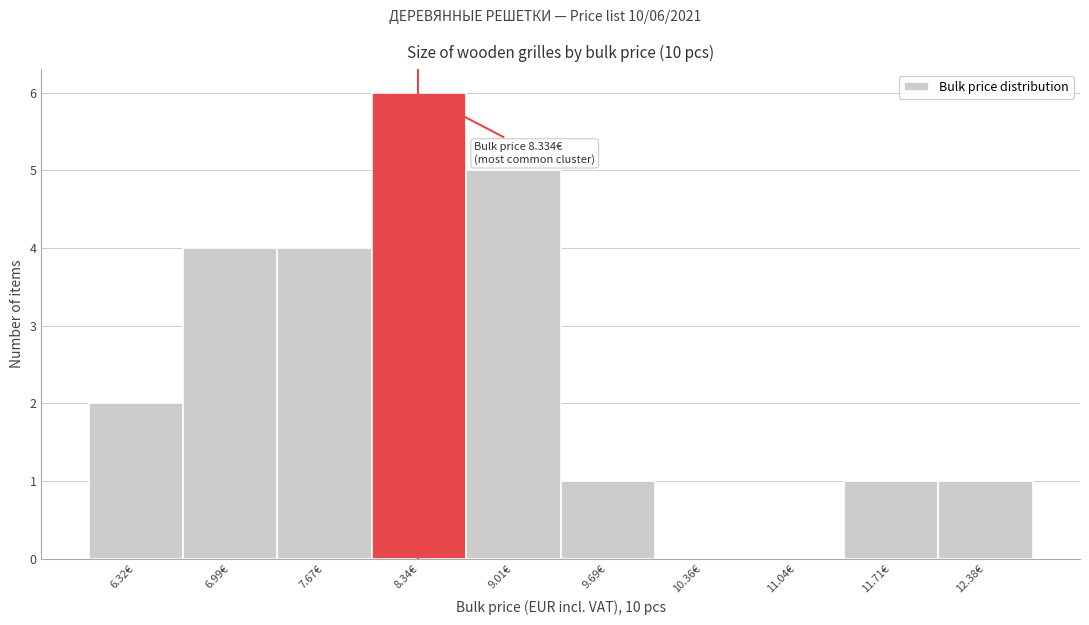

Over which range of the x-axis is the bar tallest?

8.0 to 8.7